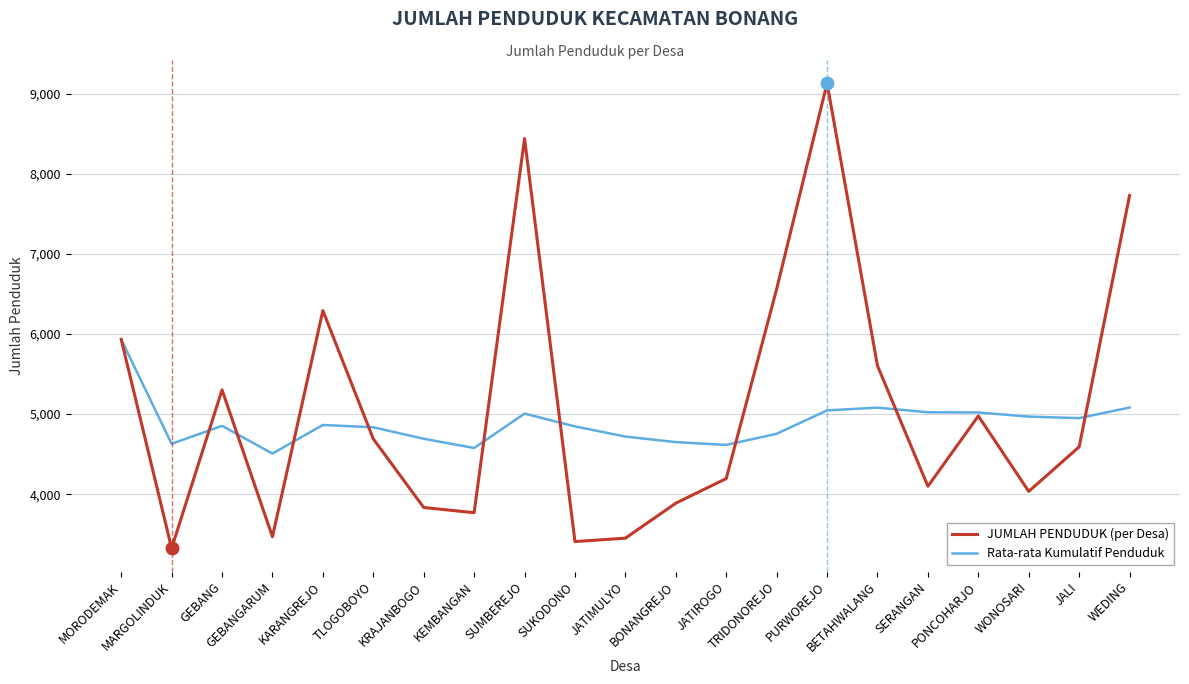

At which category is the sum across all series the highest?

PURWOREJO